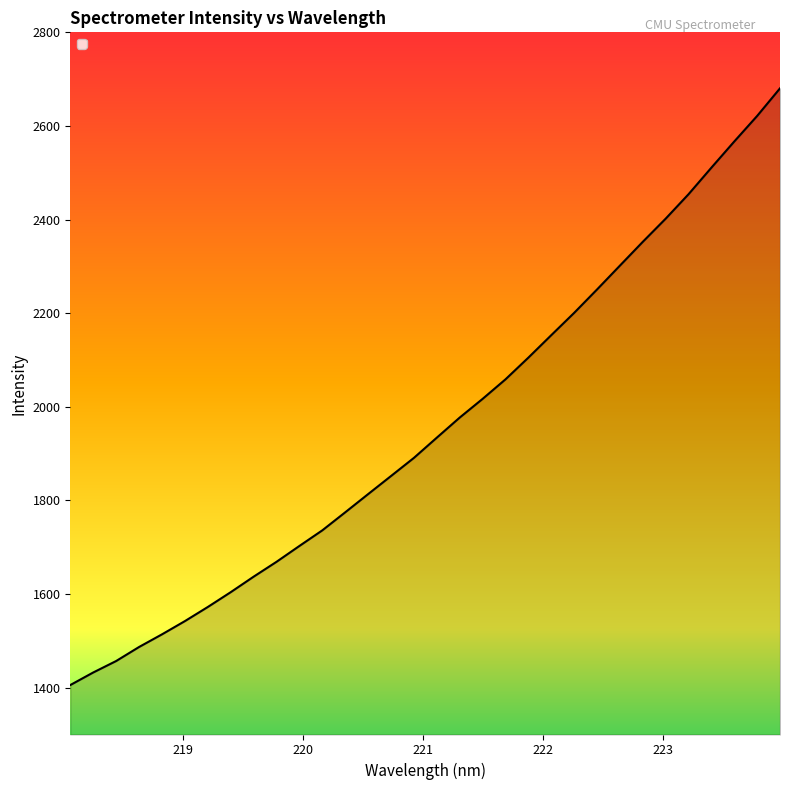

List the labels in order of value, smallest first.

218.0596, 218.2508, 218.442, 218.6332, 218.8244, 219.0156, 219.2067, 219.3979, 219.589, 219.7801, 219.9712, 220.1623, 220.3533, 220.5444, 220.7354, 220.9264, 221.1174, 221.3083, 221.4993, 221.6902, 221.8812, 222.0721, 222.263, 222.4538, 222.6447, 222.8355, 223.0264, 223.2172, 223.408, 223.5987, 223.7895, 223.9802